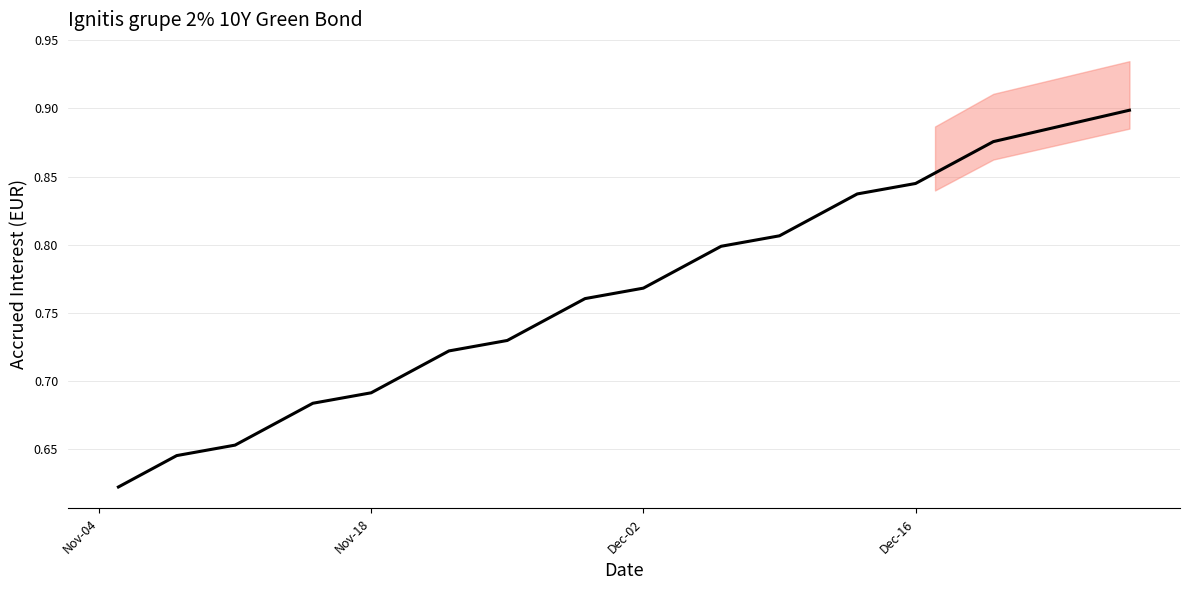

What is the sum of all values?

27.3